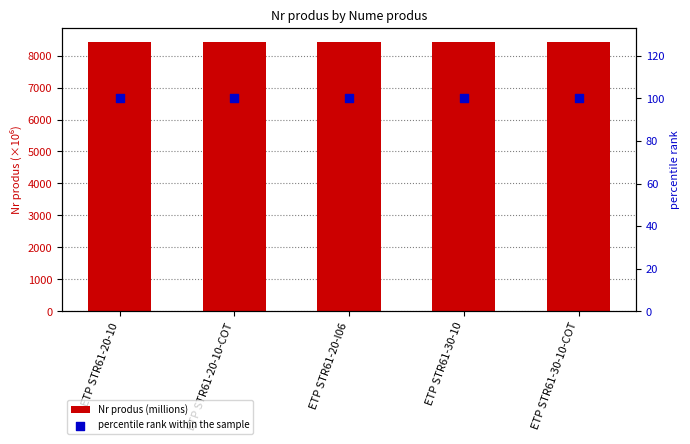

Which series reaches the minimum Y coordinate?

percentile rank within the sample